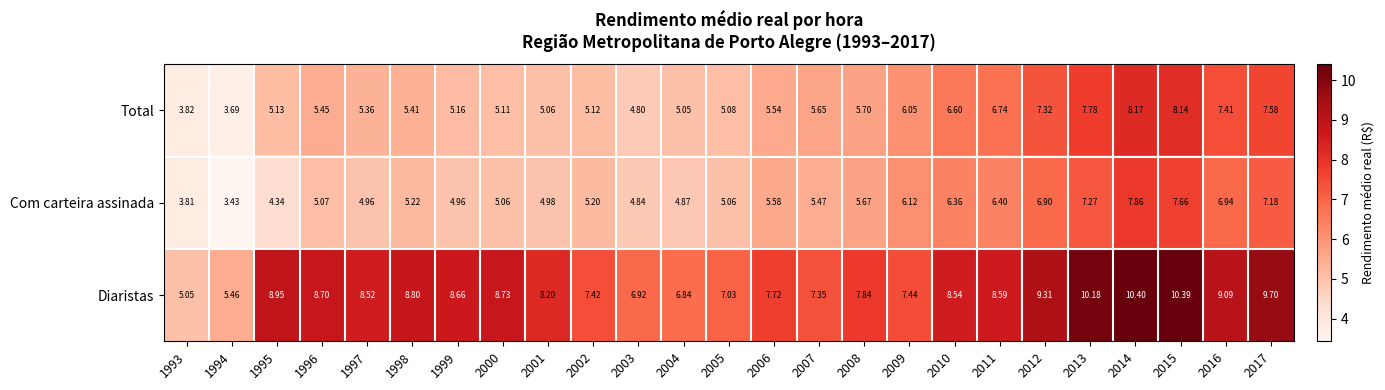

Rank the series by their maximum value, from highest to lowest.

Diaristas, Total, Com carteira assinada